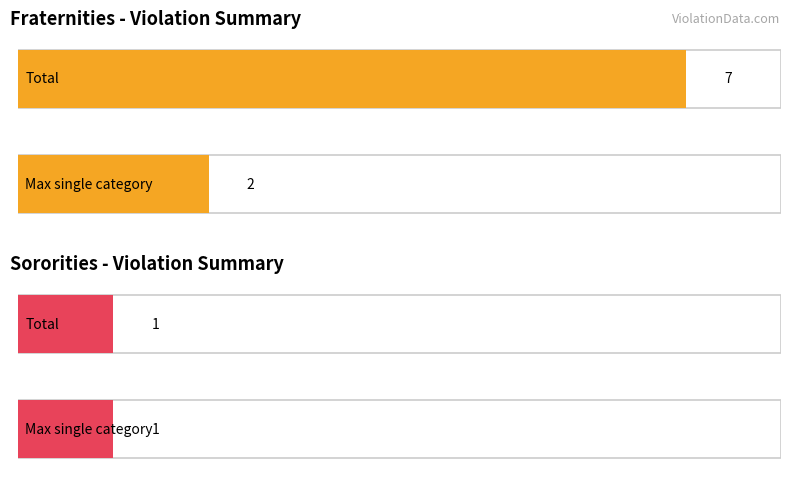

What is the difference between the second highest and second lowest values in the Fraternities series?

1